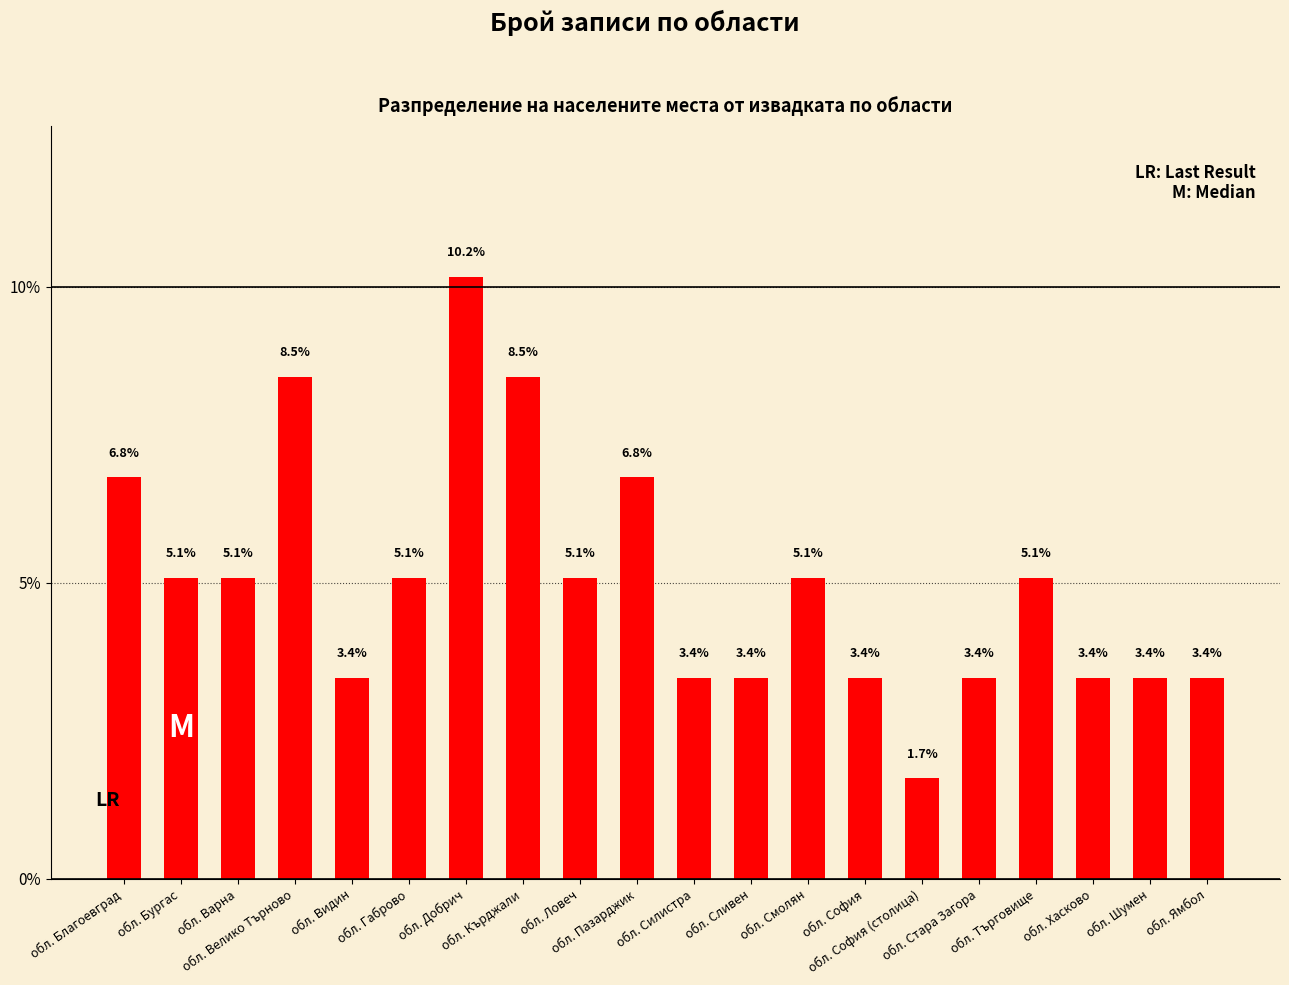

What is the difference between the maximum and minimum values?

8.5